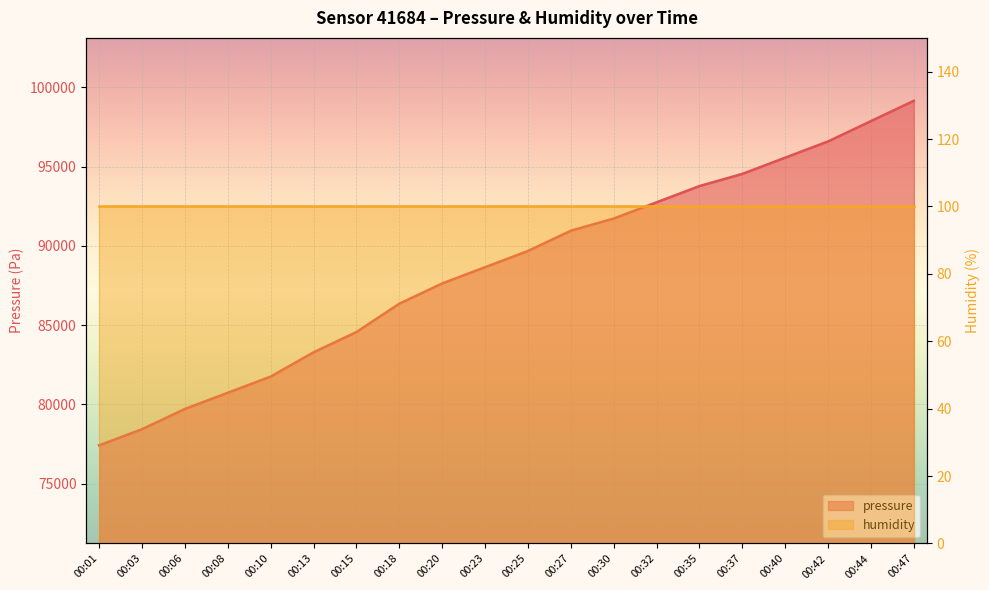

Which label corresponds to the smallest value in the chart?

00:01